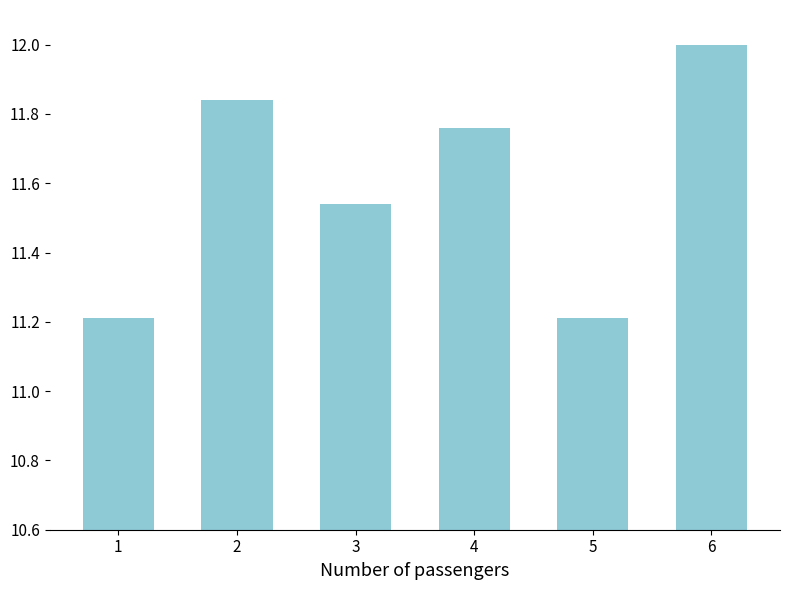

What is the greatest value displayed?

12.0